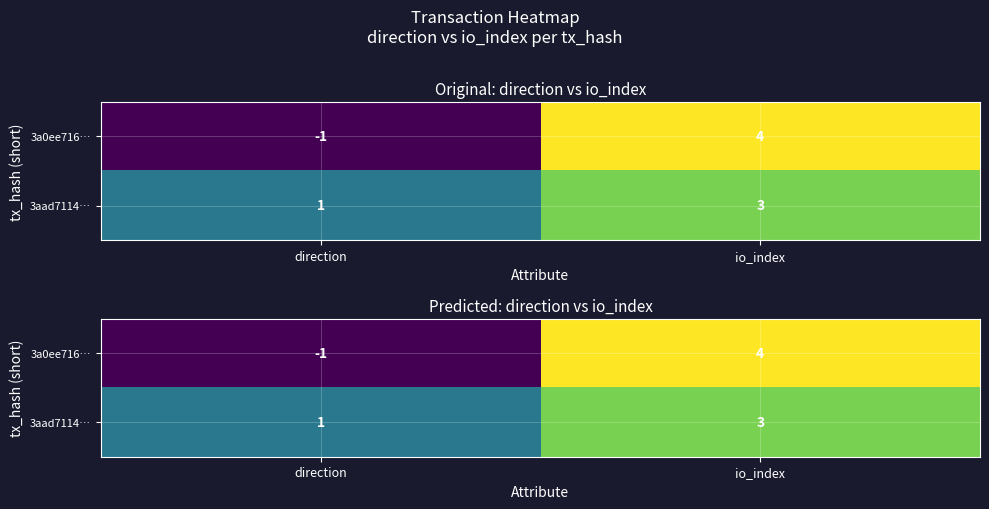

True or false: 3a0ee716… has a value of -1 at direction.

True